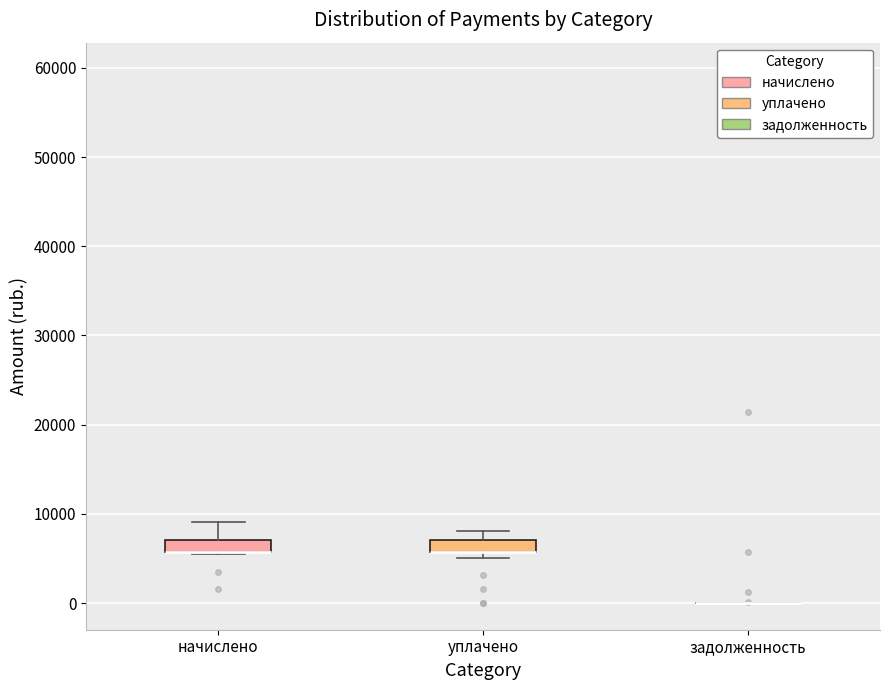

Where does the upper whisker of the box for уплачено end on the y-axis? The values are not printed on the chart, so give them approximately, as read against the axis.

8000